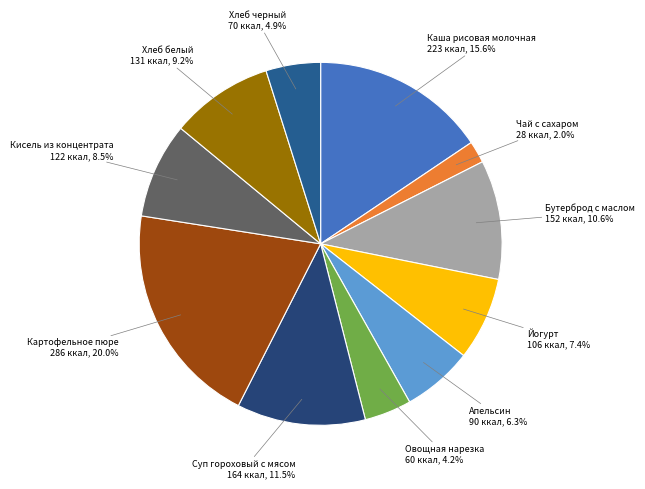

Is it true that Чай с сахаром is 2% of the pie?

True